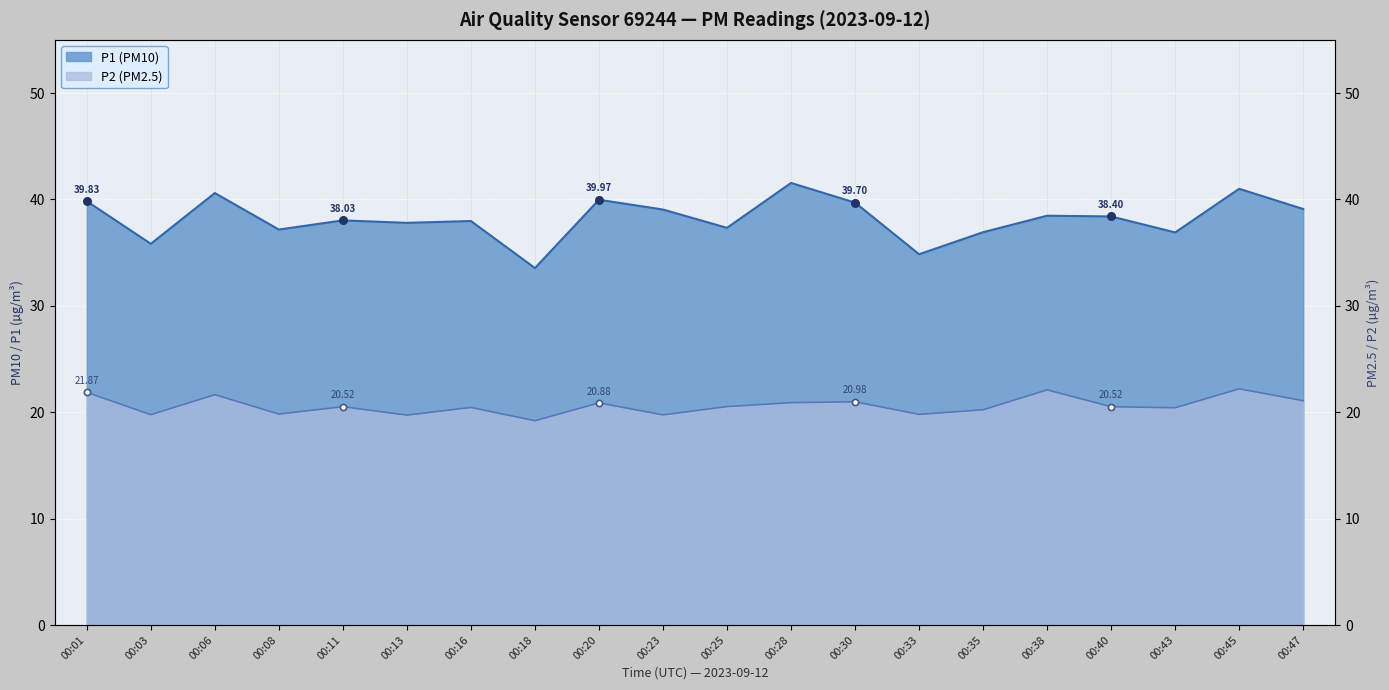

What is the total value across all series at 00:25?

57.9